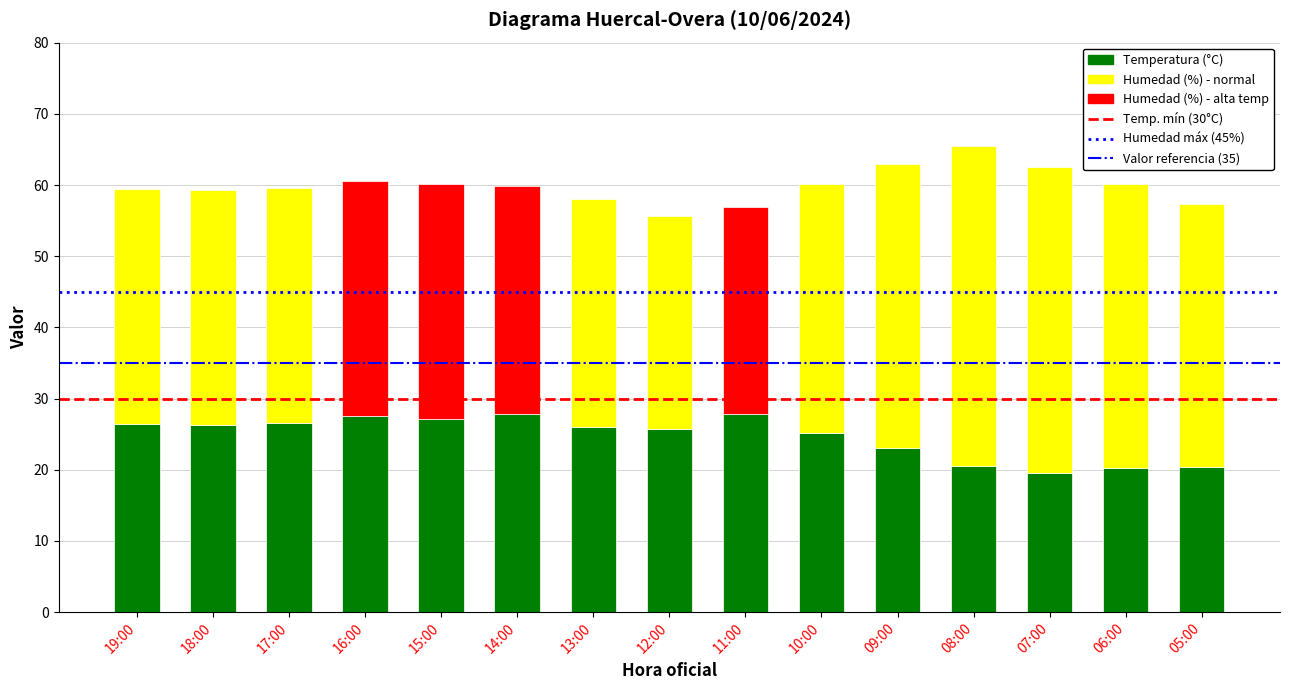

What is the average value of the Humedad máx (45%) series?

45